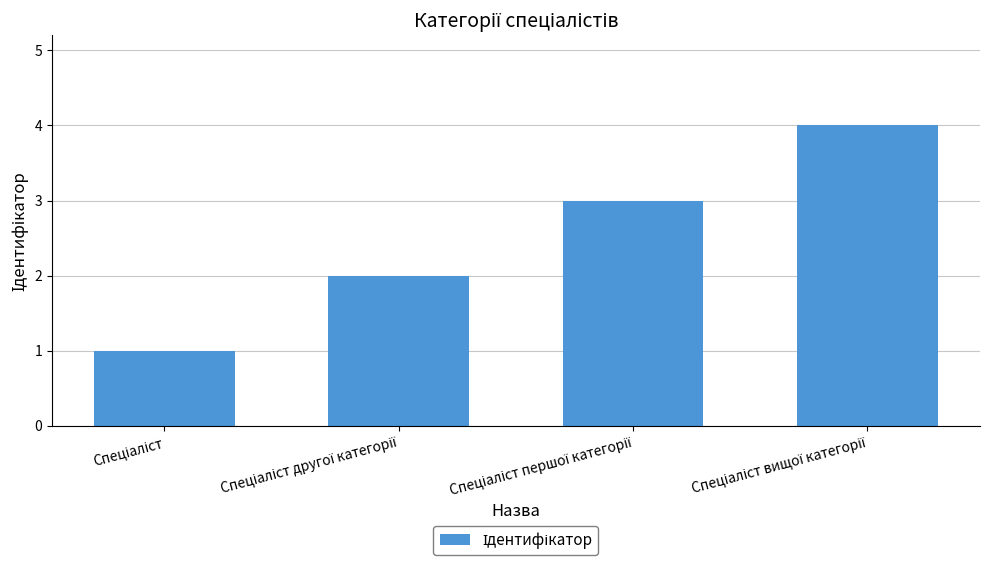

What is the difference between the maximum and minimum values?

3